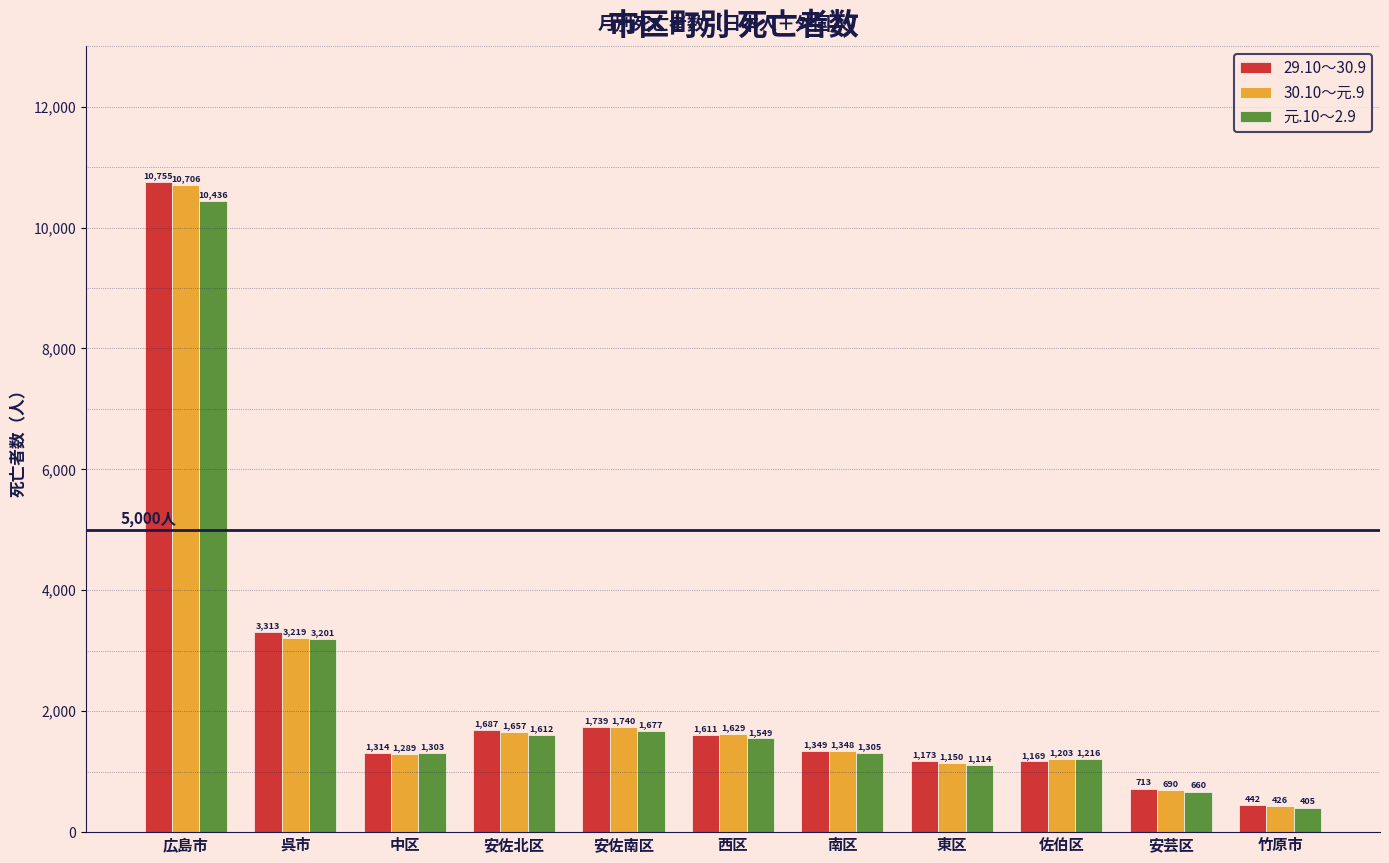

How many groups of bars are there?

11